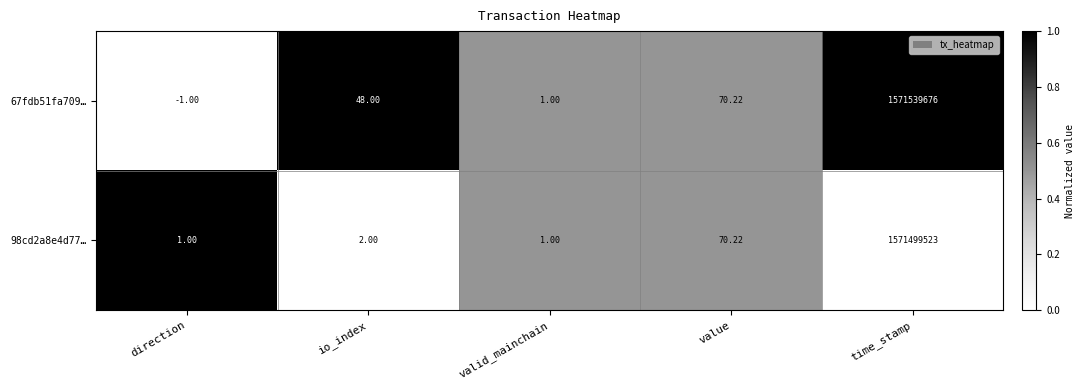

Is the value of 67fdb51fa709… at direction greater than the value of 98cd2a8e4d77… at valid_mainchain?

No